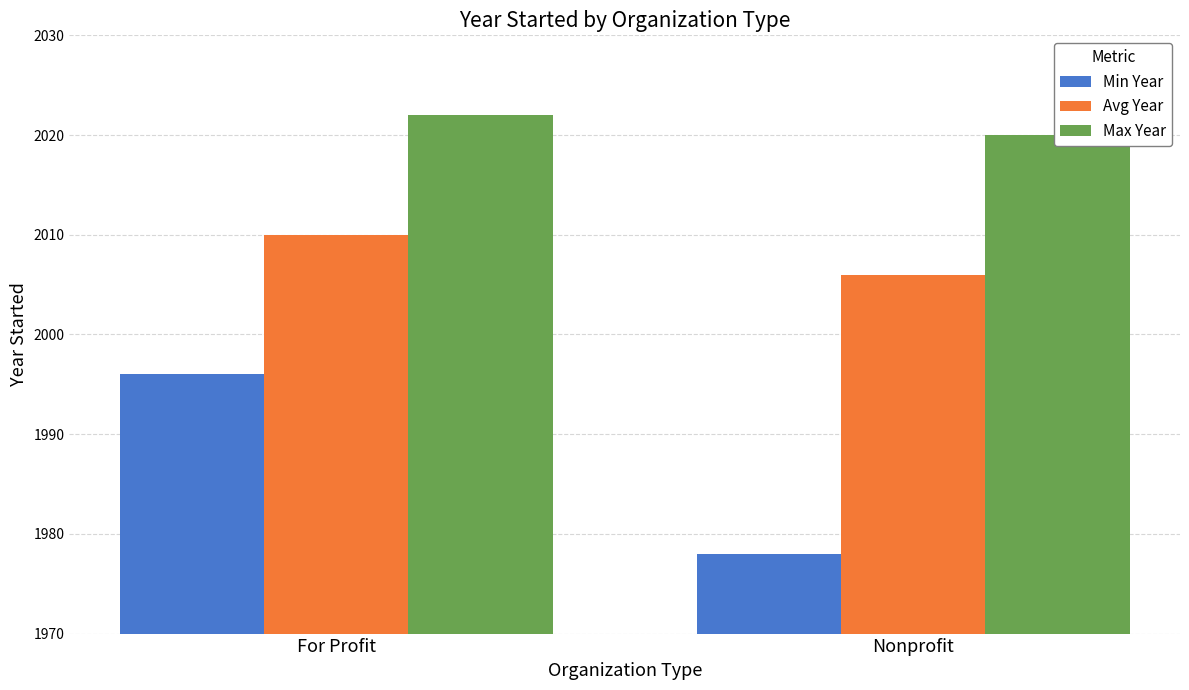

How many categories are shown in the chart?

2